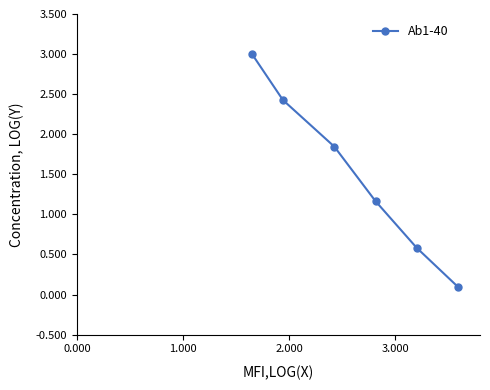

What is the value of the 2nd point from the left?

2.4